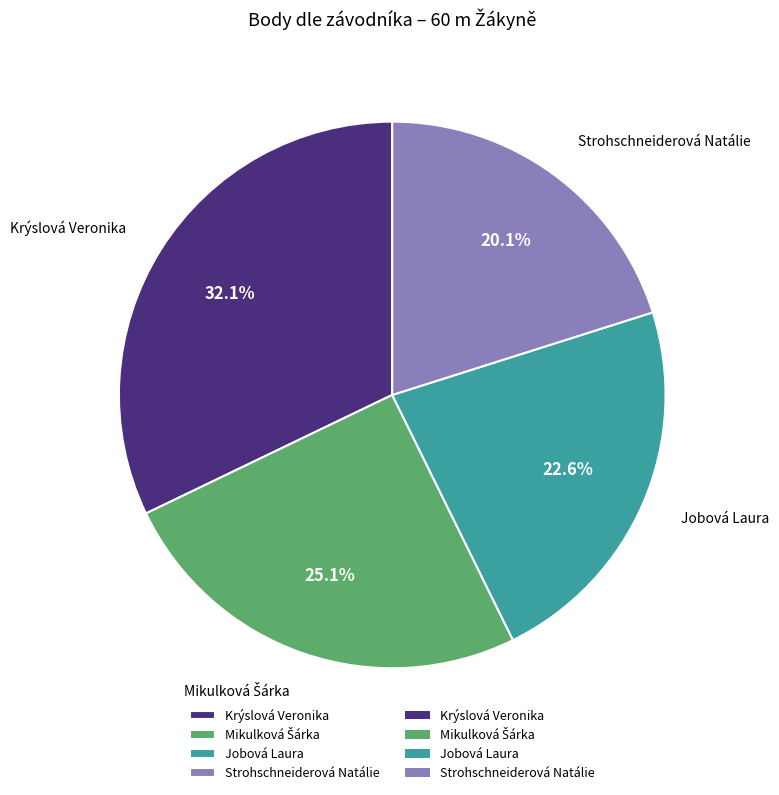

Between Krýslová Veronika and Jobová Laura, which is larger?

Krýslová Veronika